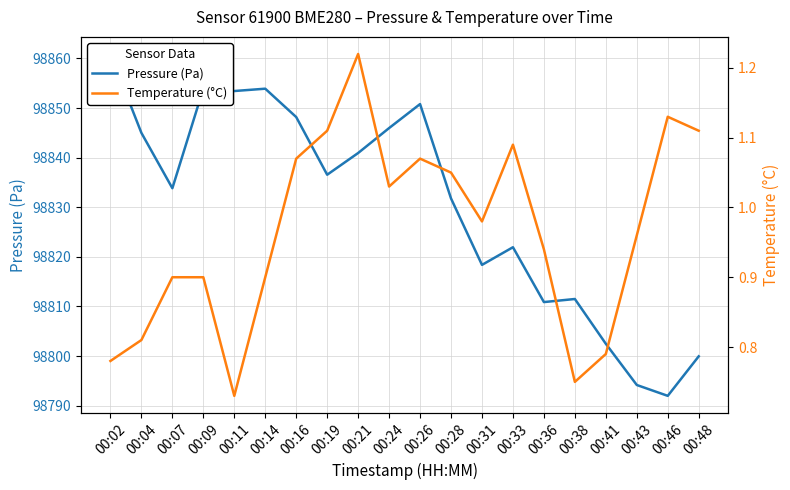

What is the value of the Pressure (Pa) point at the 10th from the left?

98846.0